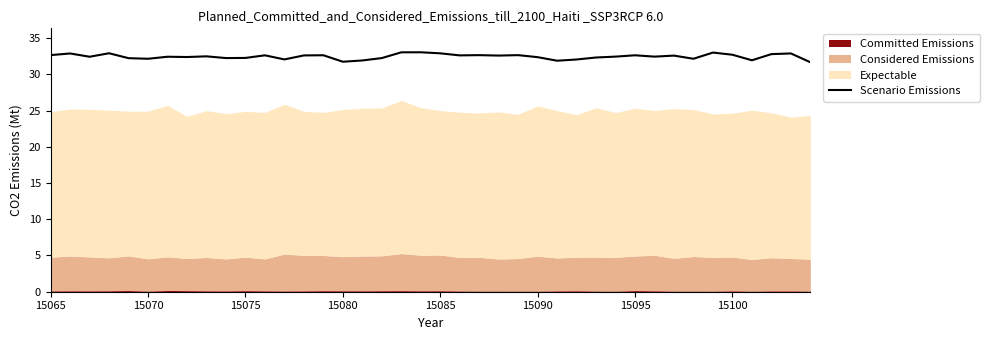

What is the lowest value of the Scenario Emissions series?

31.7